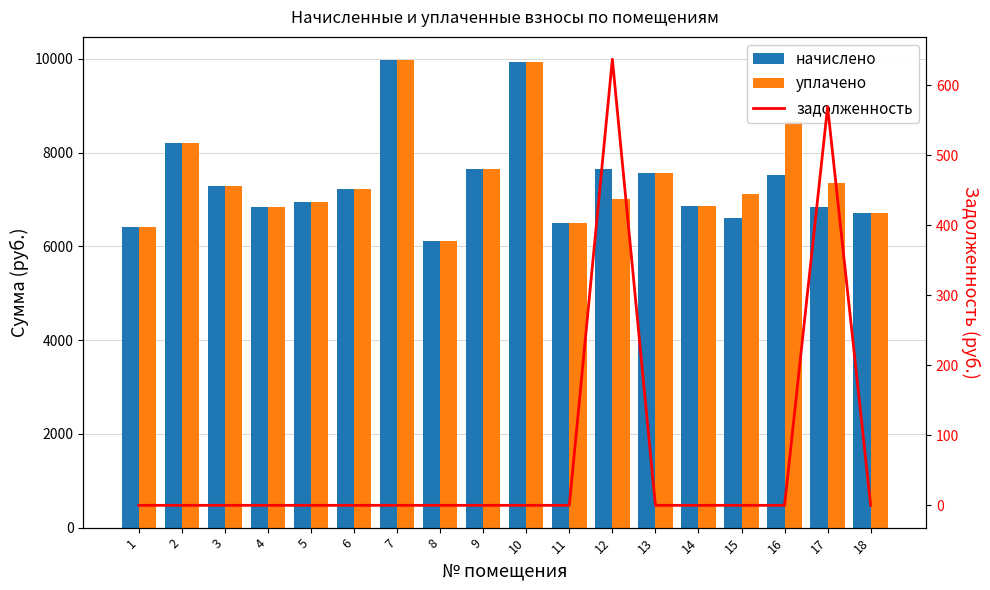

What are all the series names shown in the legend?

начислено, уплачено, задолженность